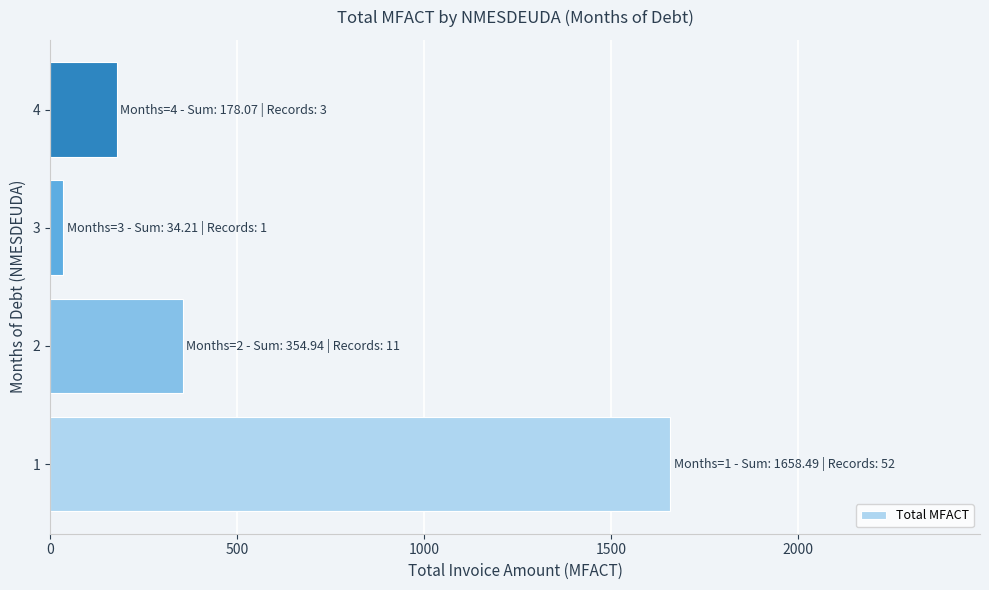

Read the value at 1.

1658.5